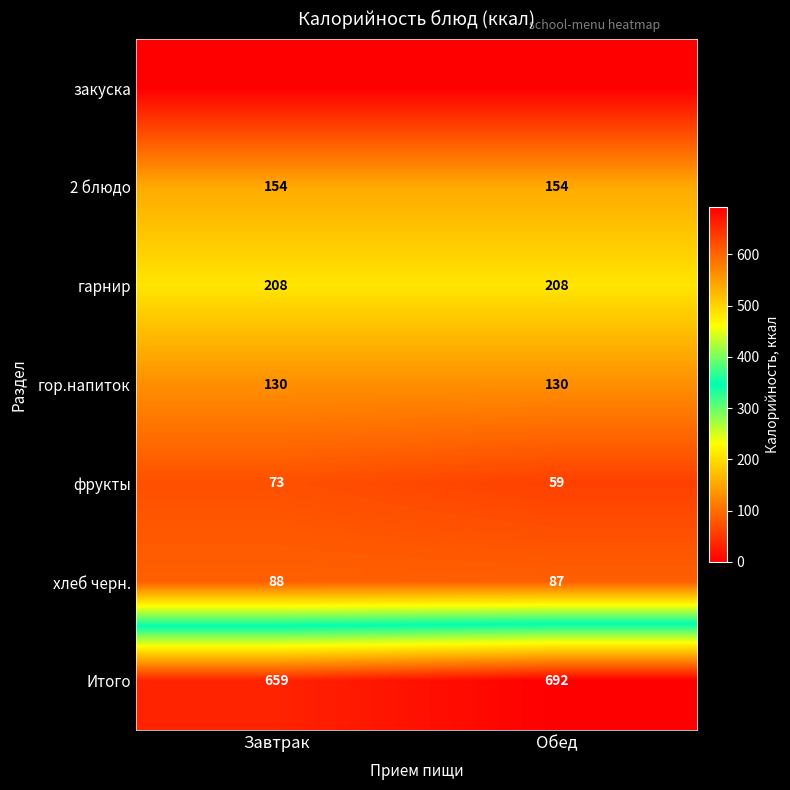

The гор.напиток series shows 64 at Обед. True or false?

False